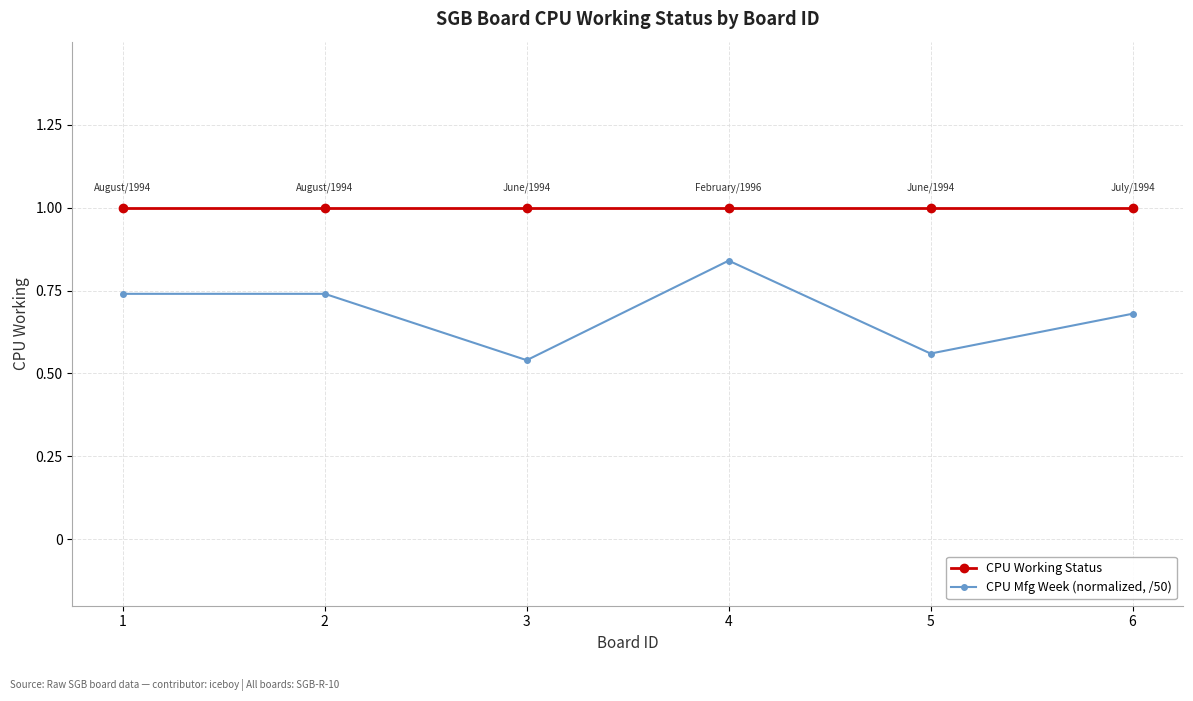

True or false: CPU Working Status has more than 2 points higher than both neighbors.

False